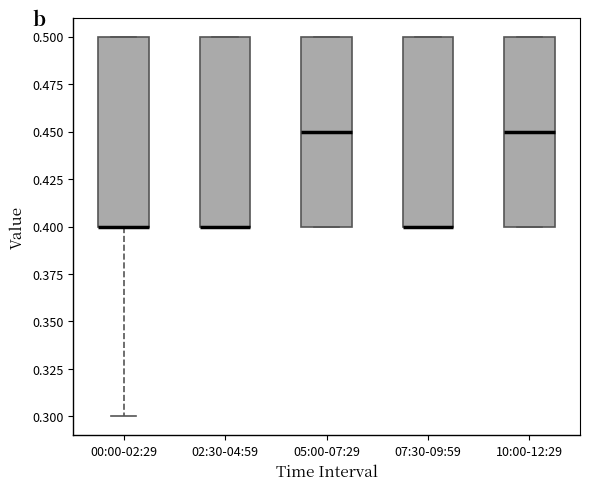

Reading left to right, read every box against the y-axis: the position of its median line, the range the box covers, and the ends of its whiskers. The values are not printed on the chart, so give them approximately, as read against the axis.

00:00-02:29: median 0.40 (drawn on the box's lower edge), box 0.40 to 0.50, whiskers 0.30 to 0.50
02:30-04:59: median 0.40 (drawn on the box's lower edge), box 0.40 to 0.50, whiskers 0.40 to 0.50
05:00-07:29: median 0.45, box 0.40 to 0.50, whiskers 0.40 to 0.50
07:30-09:59: median 0.40 (drawn on the box's lower edge), box 0.40 to 0.50, whiskers 0.40 to 0.50
10:00-12:29: median 0.45, box 0.40 to 0.50, whiskers 0.40 to 0.50